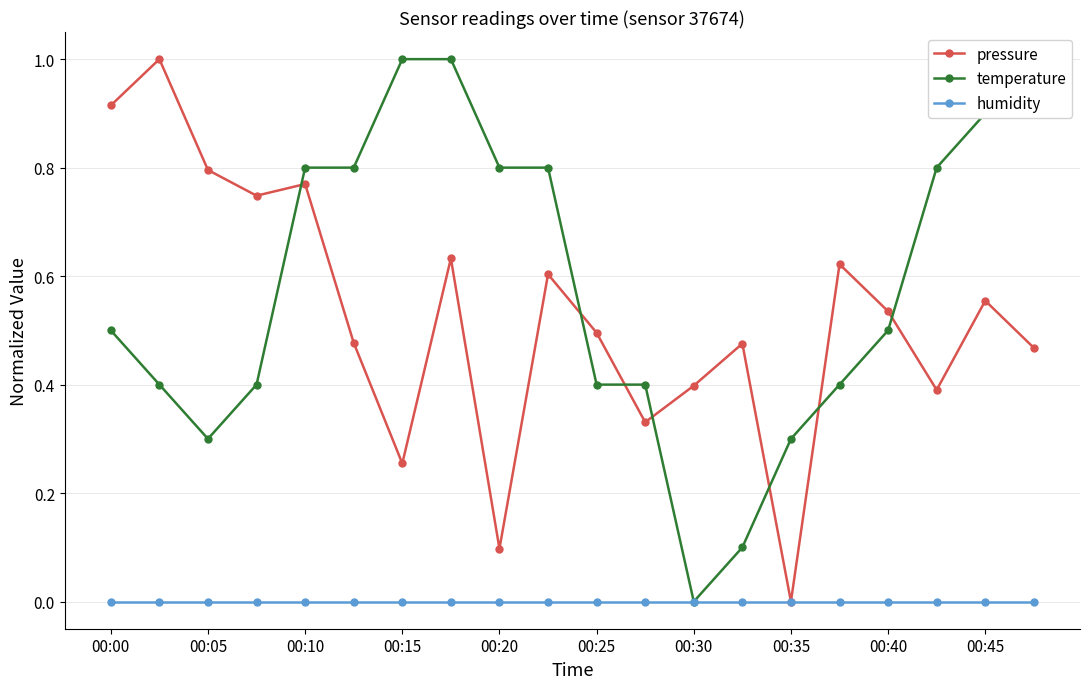

True or false: pressure has more than 1 interior local peaks.

True